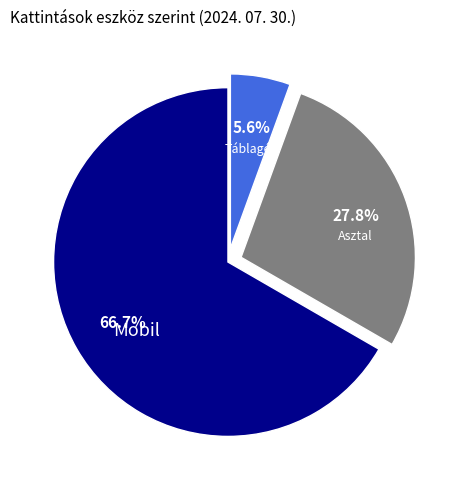

Is there a majority slice in this chart?

Yes